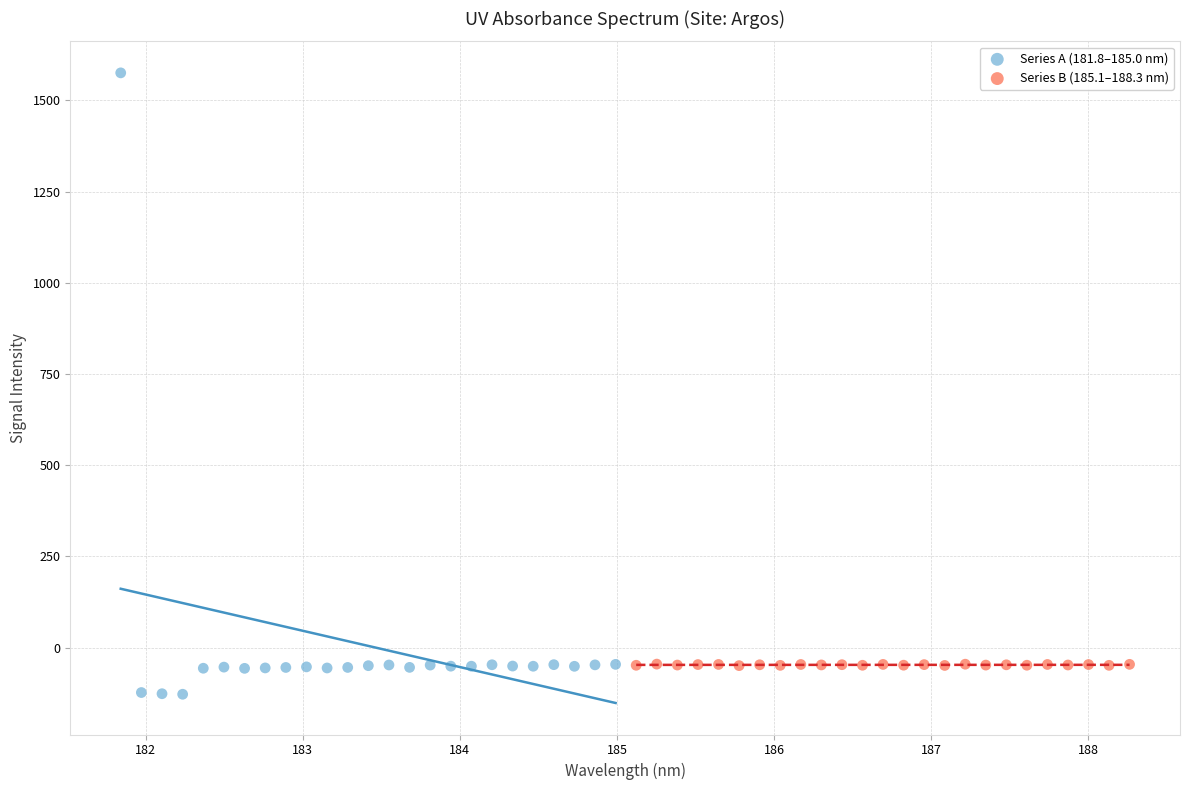

Which series reaches the maximum Y coordinate?

Series A (181.8–185.0 nm)